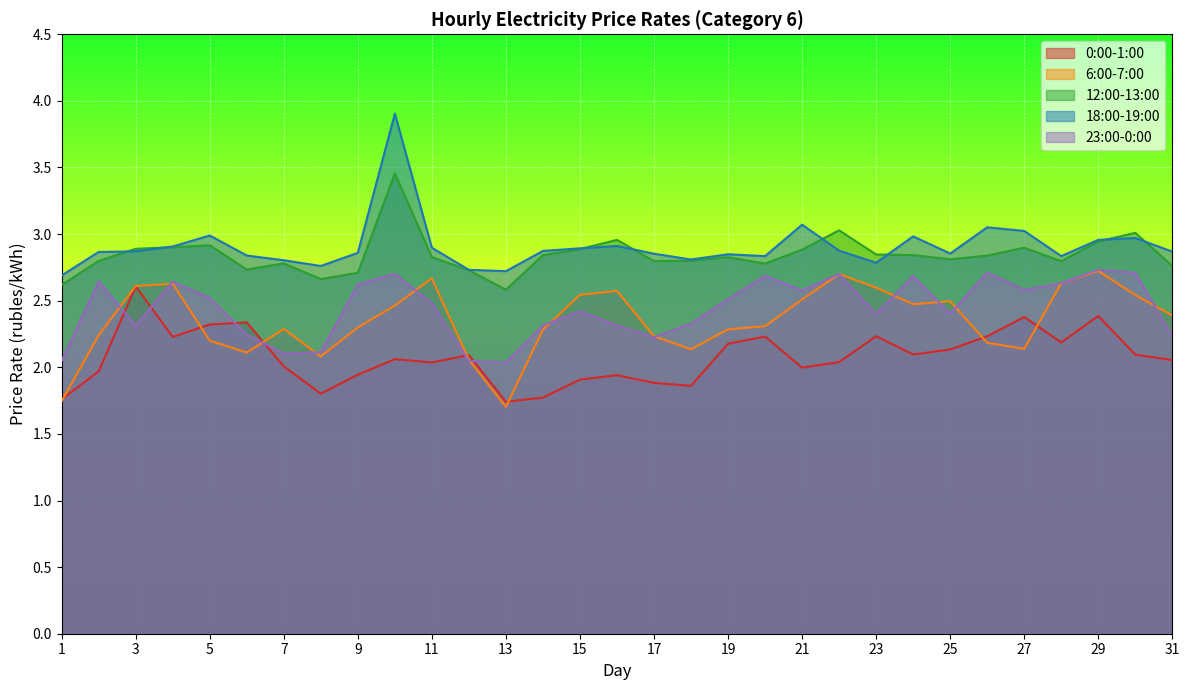

The value of 23:00-0:00 at 21 is 0.5. True or false?

False